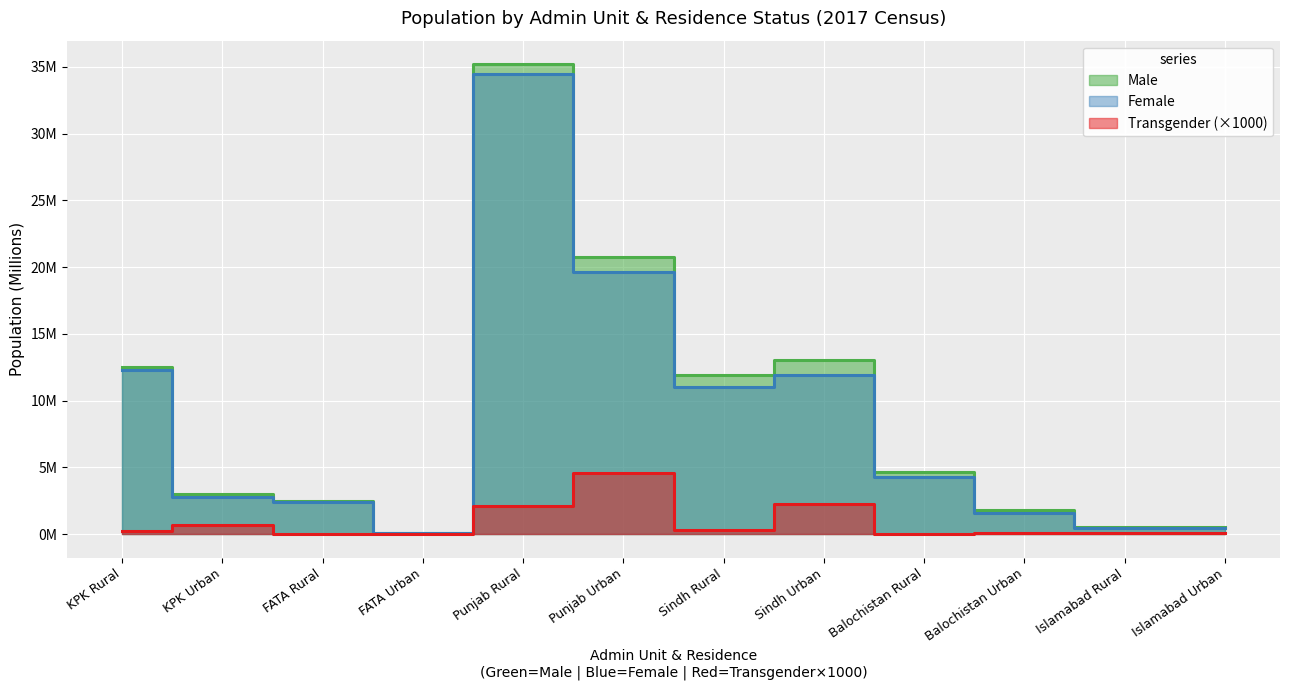

Rank the series at FATA Urban from highest to lowest value.

Male, Female, Transgender